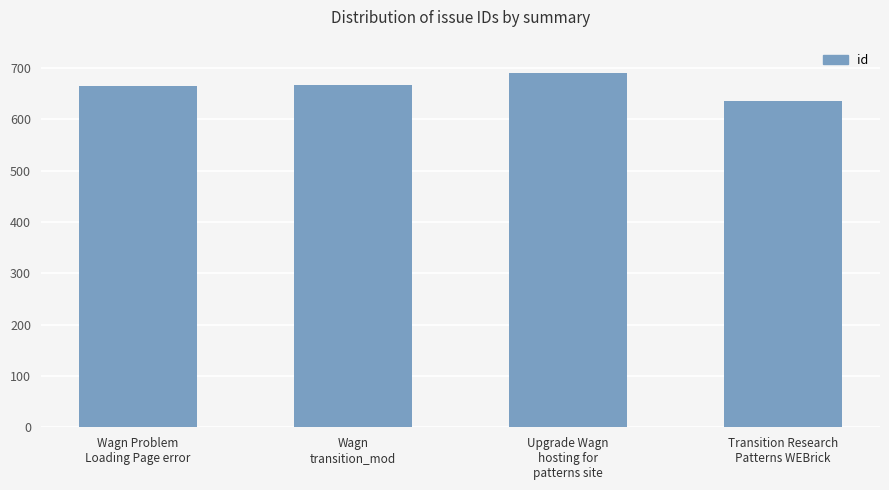

Reading left to right, list all the values displayed in this chart.

665	668	691	635